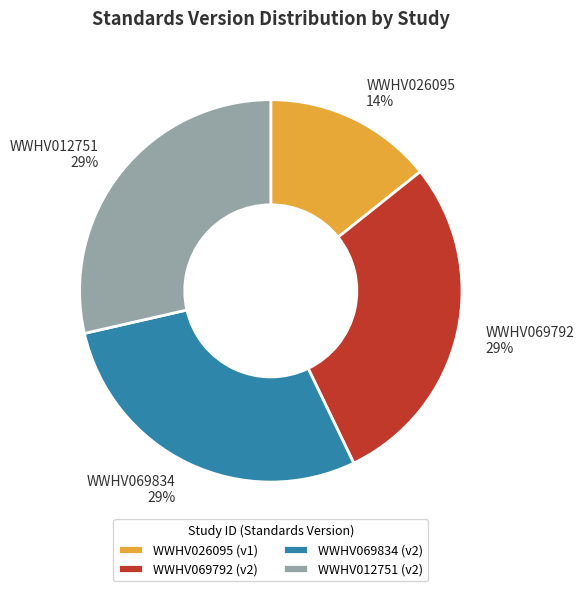

Does WWHV026095 represent more than half of the total?

No